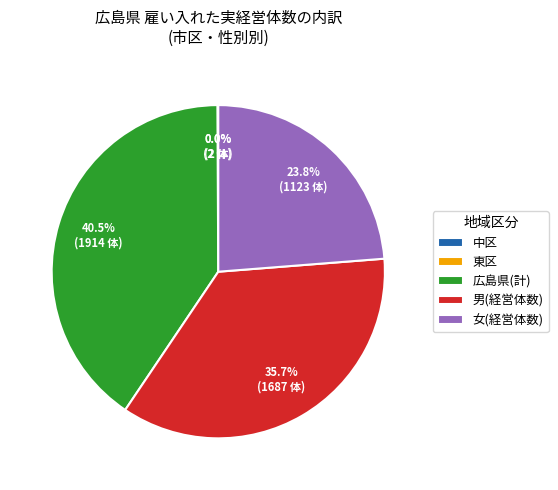

Which category has the biggest portion of the pie?

広島県(計)